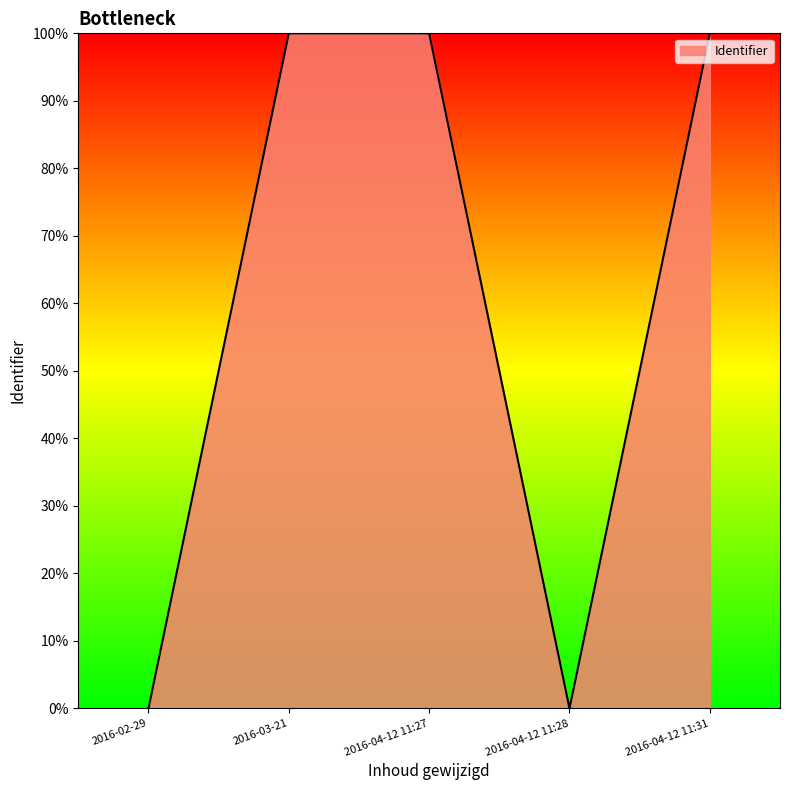

The chart shows a value of 0.0 at 2016-02-29. True or false?

True